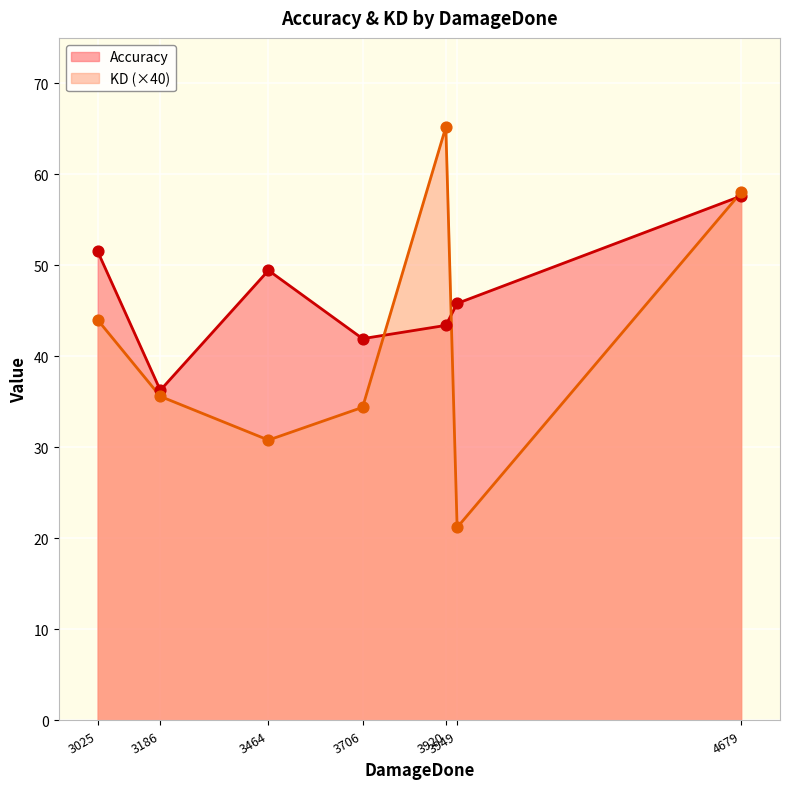

Which series has the largest Y range (max minus min)?

Accuracy